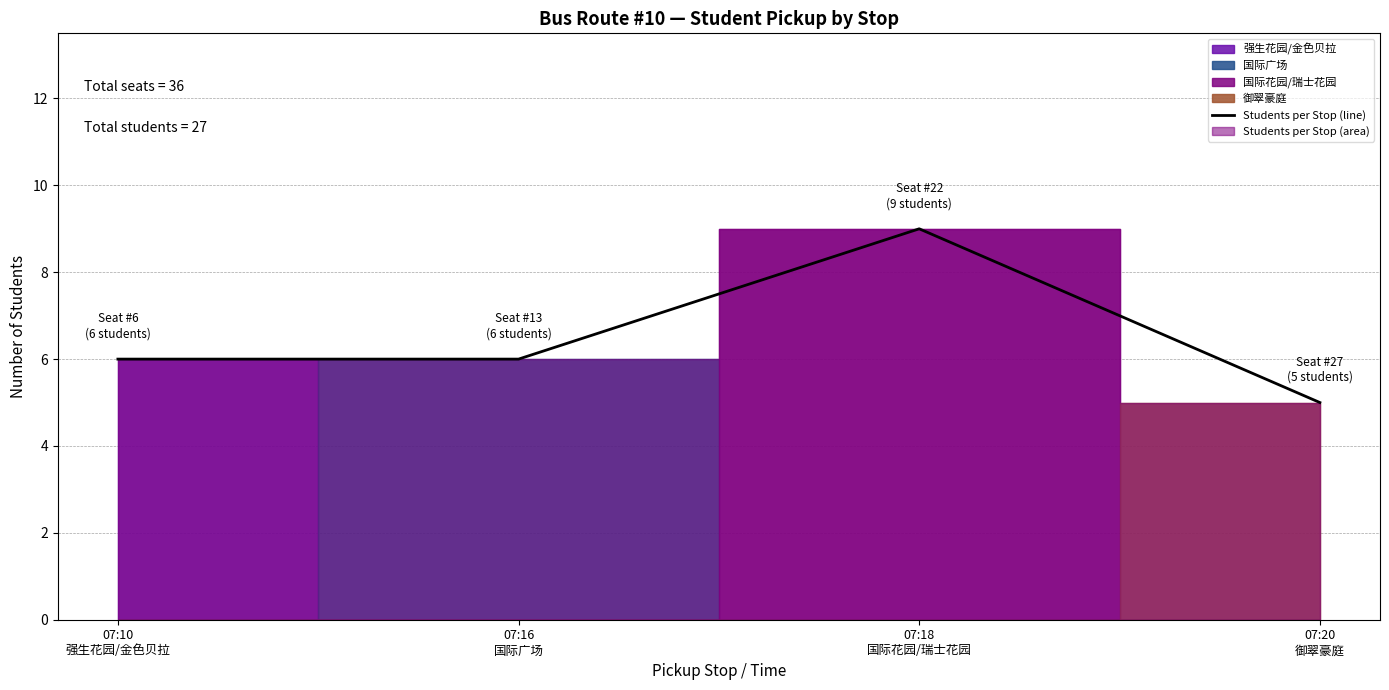

Rank the categories by value from highest to lowest.

07:18
国际花园/瑞士花园, 07:10
强生花园/金色贝拉, 07:16
国际广场, 07:20
御翠豪庭